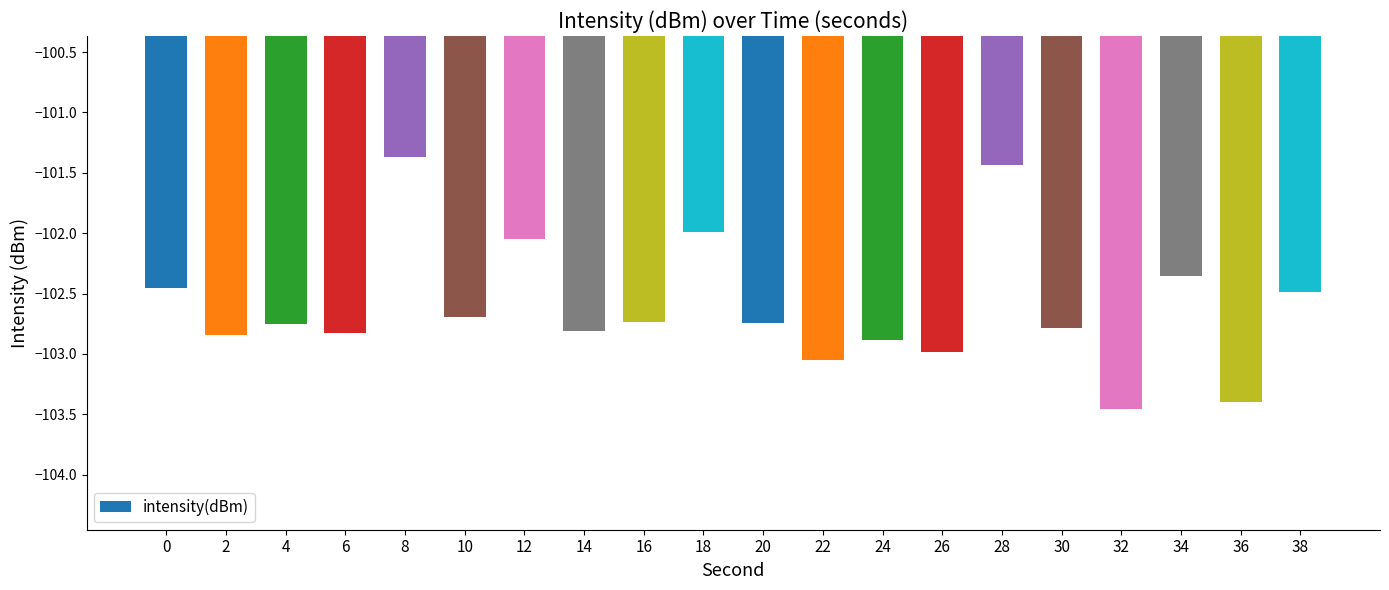

What is the change in value from 16 to 26?

-0.2